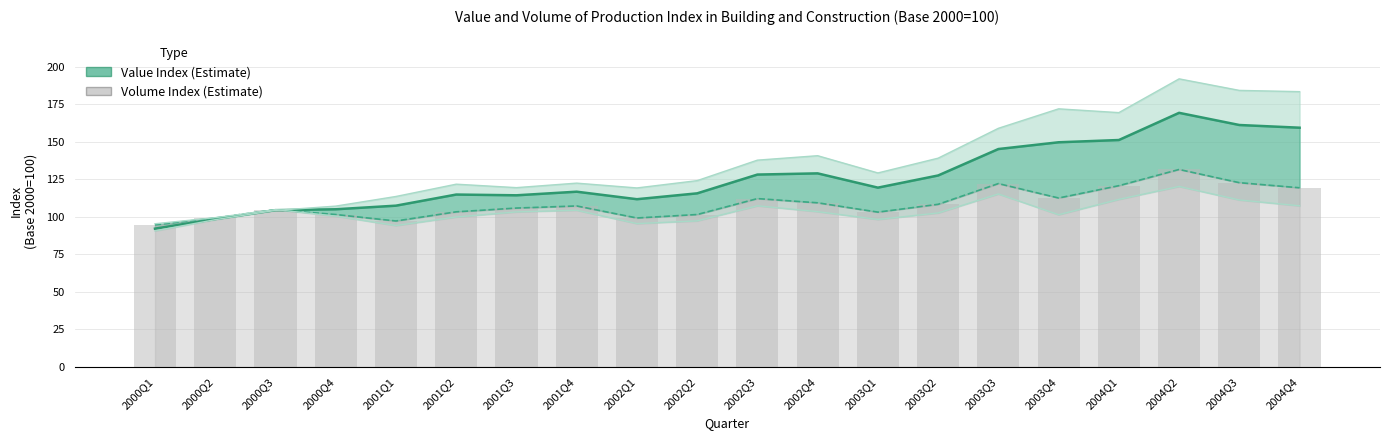

List the series in order of their peak value, lowest first.

Volume Index, Value Index